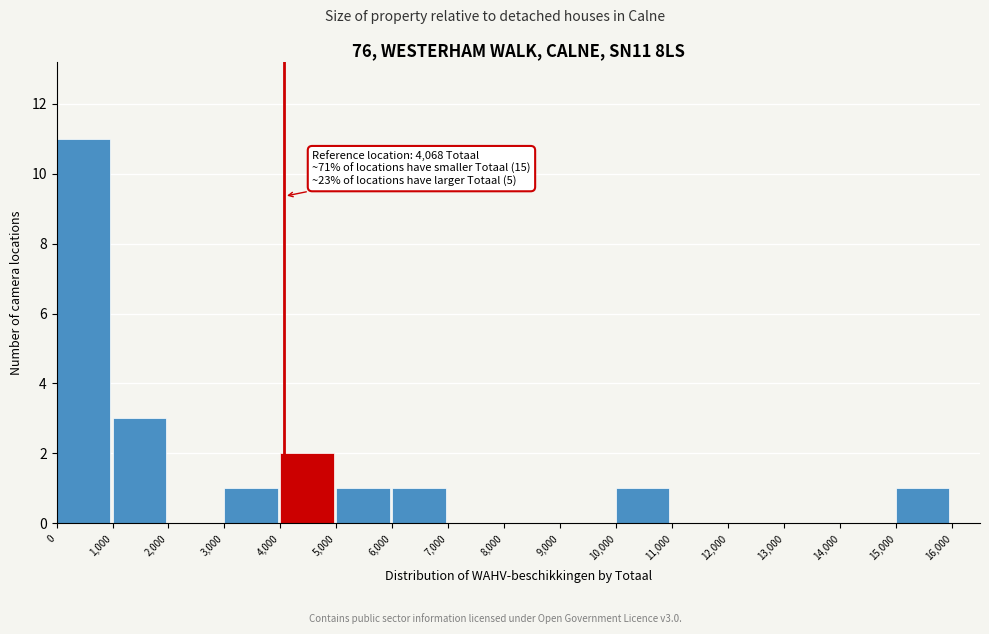

Over which range of the x-axis is the bar tallest?

0 to 1,000